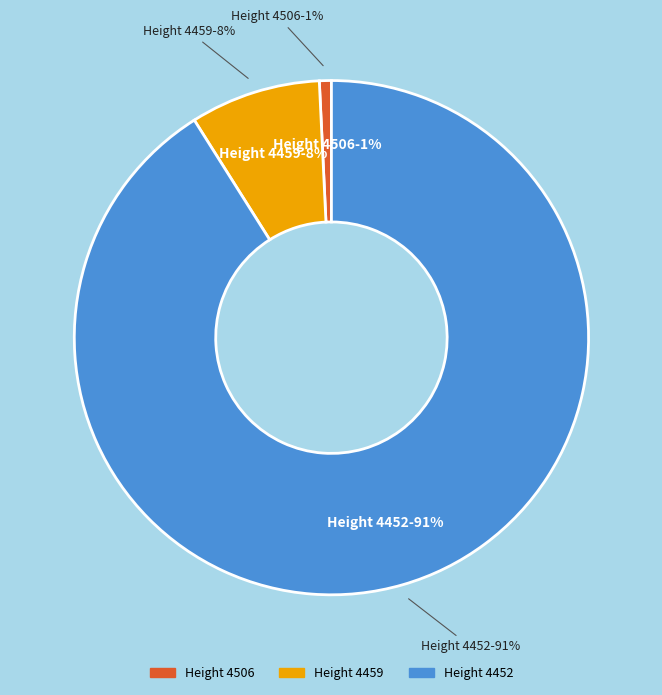

Is there any slice that represents more than half of the pie?

Yes